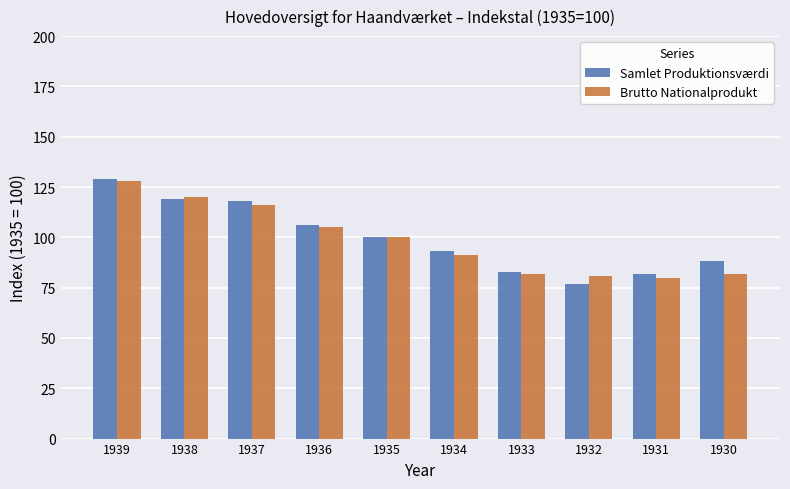

Which series has the largest range (max minus min)?

Samlet Produktionsværdi